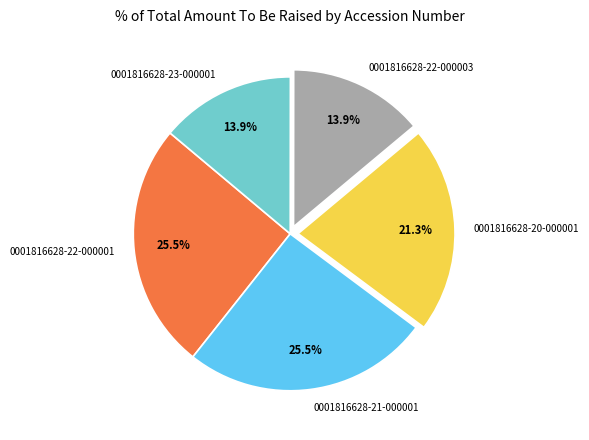

True or false: 0001816628-20-000001 accounts for 29% of the total.

False